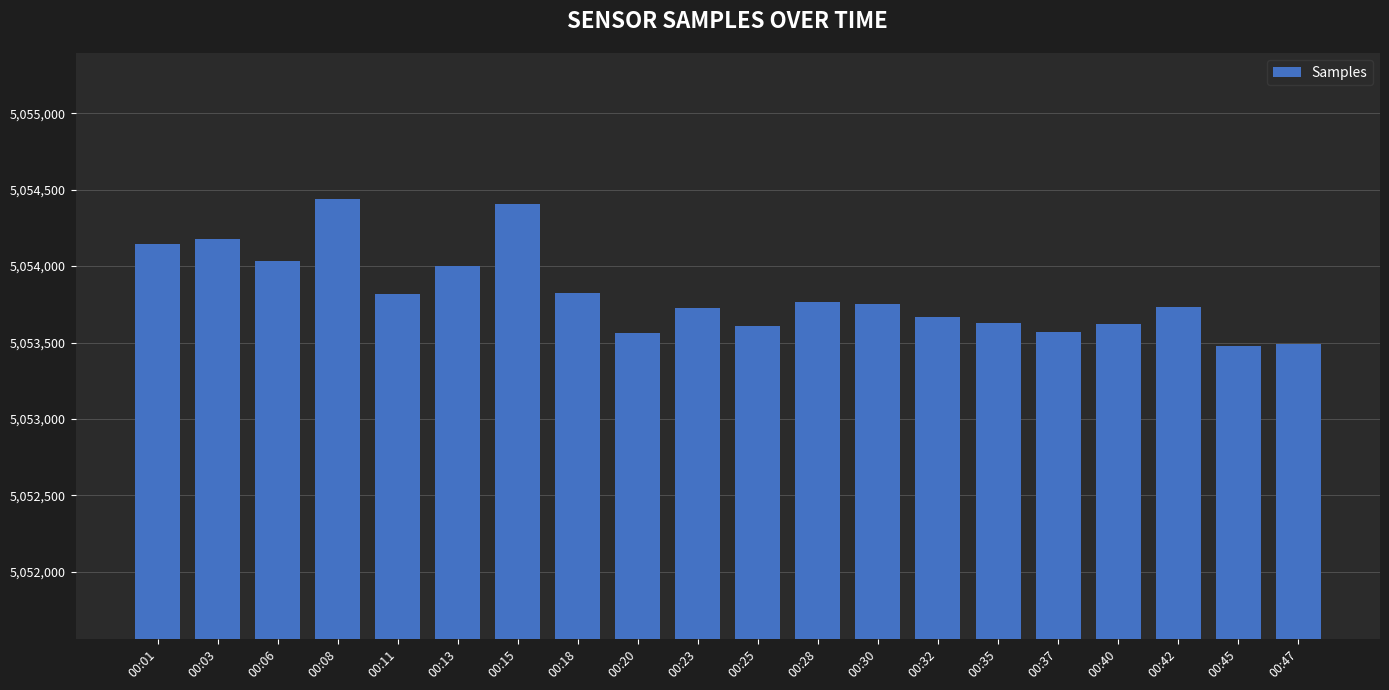

What is the sum of the values at 00:03 and 00:32?

10107846